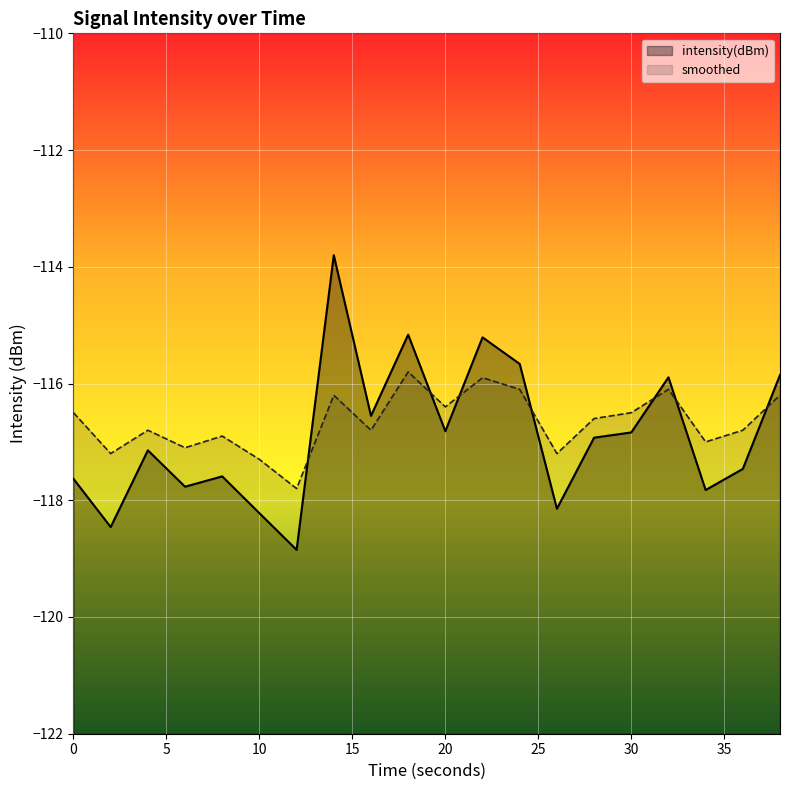

Reading left to right, what are all the values shown in this chart?

intensity(dBm): 0=-117.6	2=-118.5	4=-117.1	6=-117.8	8=-117.6	10=-118.2	12=-118.9	14=-113.8	16=-116.6	18=-115.2	20=-116.8	22=-115.2	24=-115.7	26=-118.1	28=-116.9	30=-116.8	32=-115.9	34=-117.8	36=-117.5	38=-115.9
smoothed: 0=-116.5	2=-117.2	4=-116.8	6=-117.1	8=-116.9	10=-117.3	12=-117.8	14=-116.2	16=-116.8	18=-115.8	20=-116.4	22=-115.9	24=-116.1	26=-117.2	28=-116.6	30=-116.5	32=-116.1	34=-117.0	36=-116.8	38=-116.2